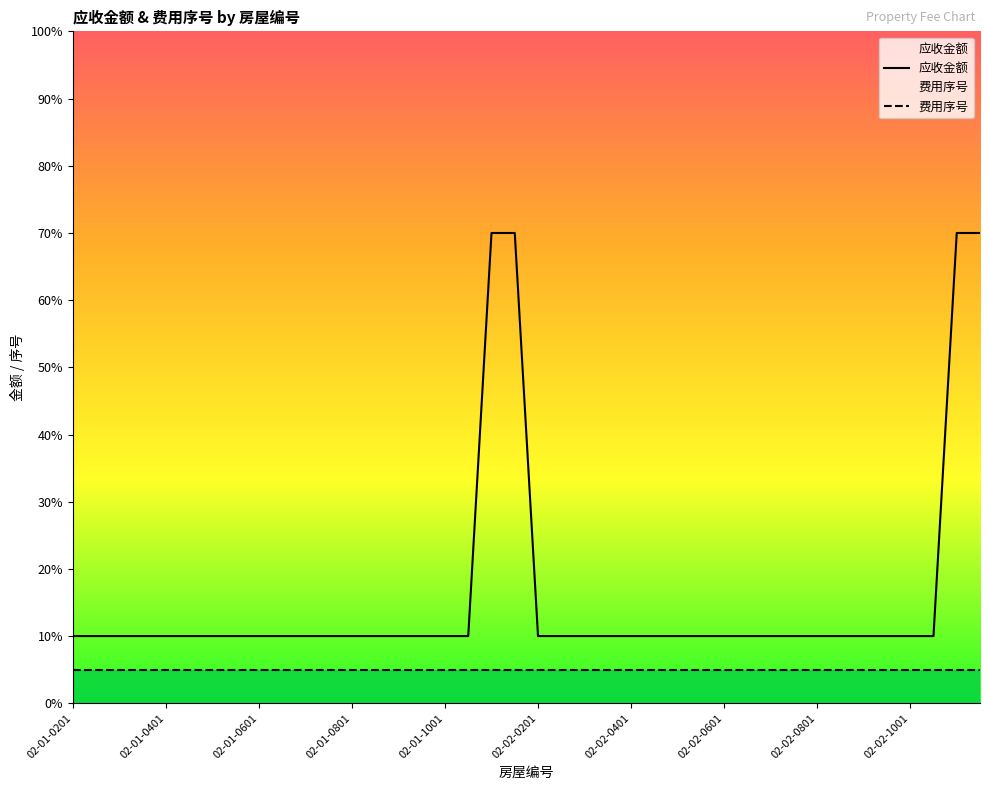

What is the difference between the maximum and minimum values?

60.0